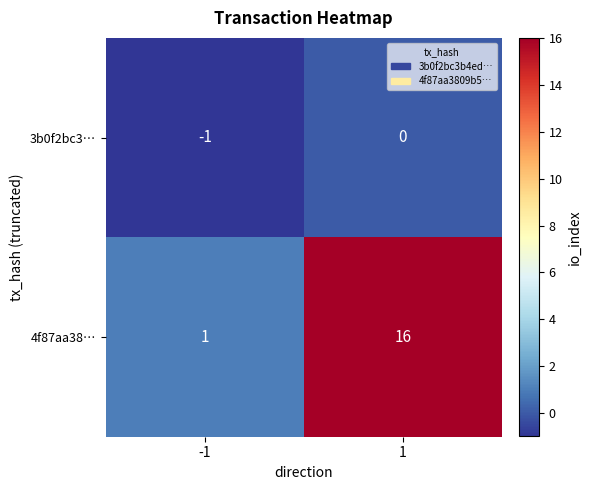

Rank the series by their average value, from lowest to highest.

3b0f2bc3…, 4f87aa38…